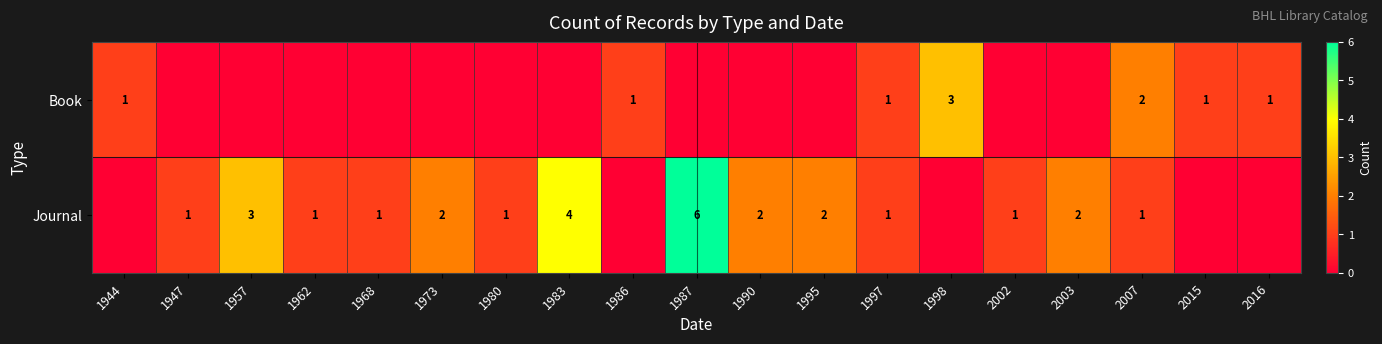

The Journal series shows 2 at 1947. True or false?

False